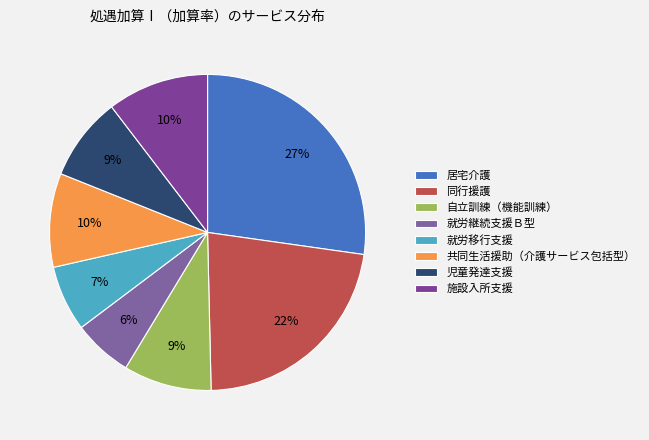

What is the largest slice in the pie chart?

居宅介護